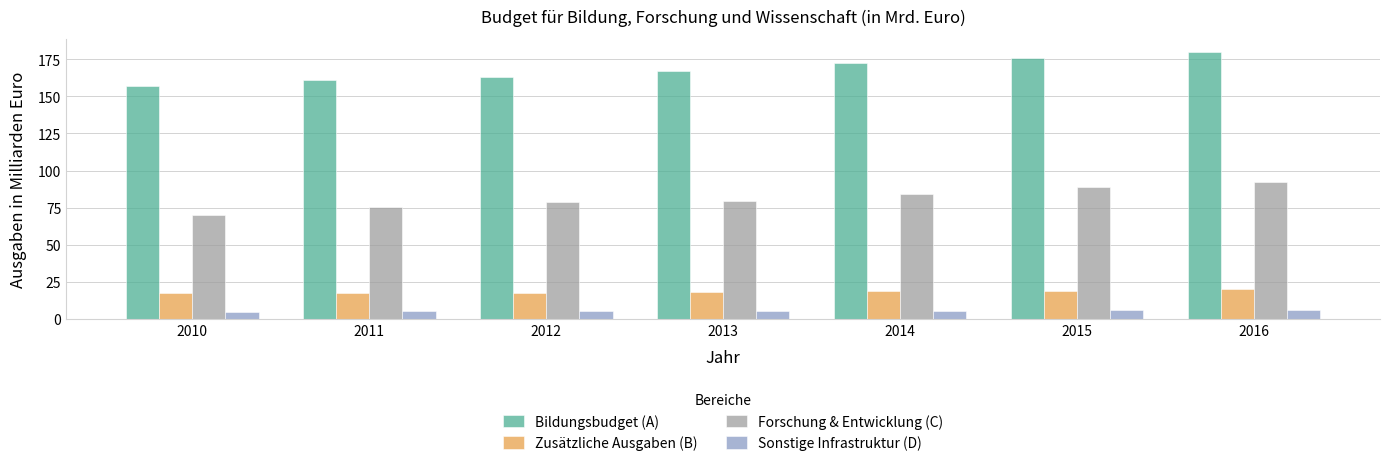

What is the difference between the Zusätzliche Ausgaben (B) values at 2014 and 2010?

1.0